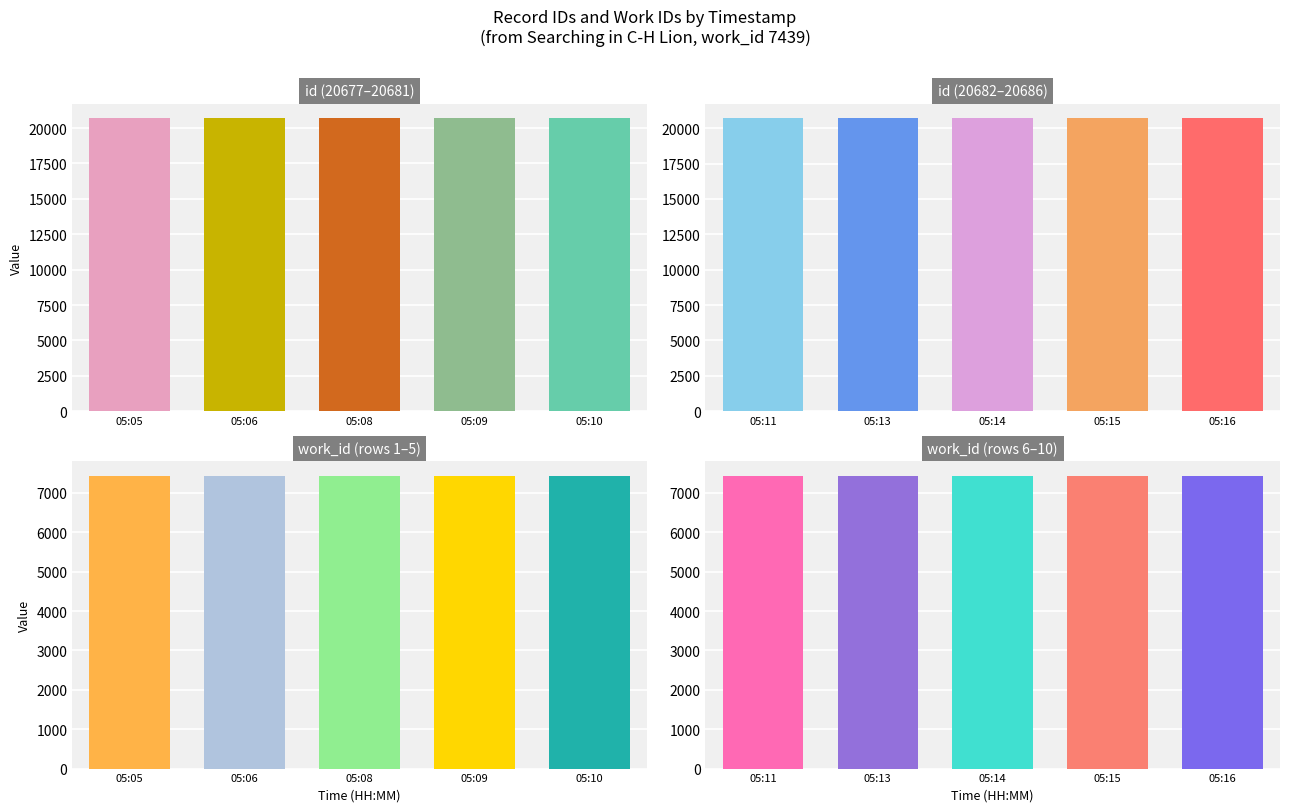

Rank the series at 05:13 from highest to lowest value.

id, work_id